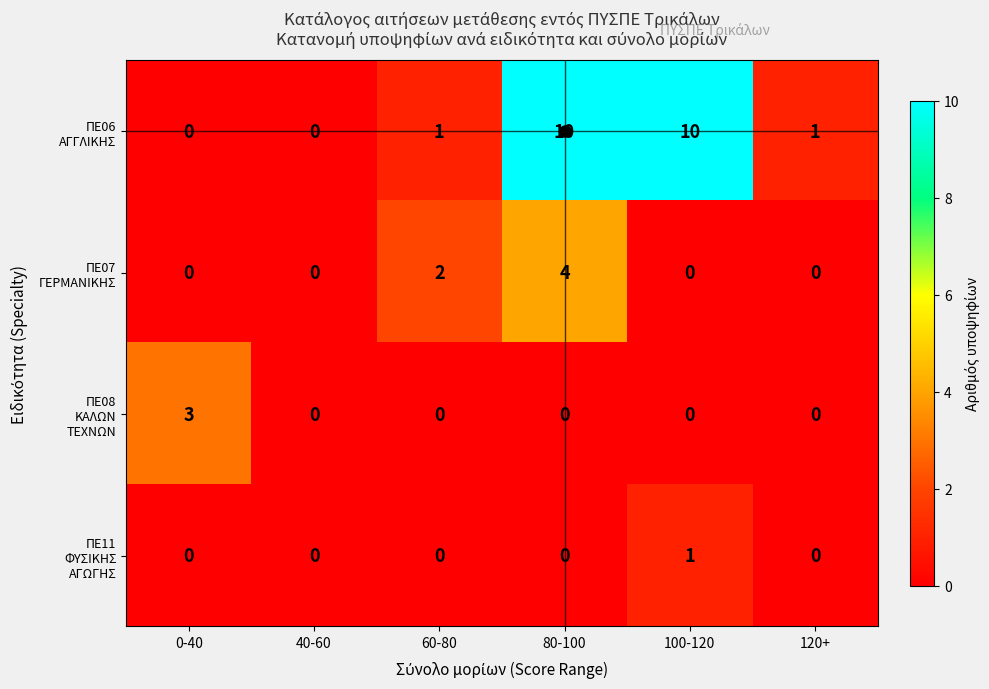

At which category is the sum across all series the highest?

80-100